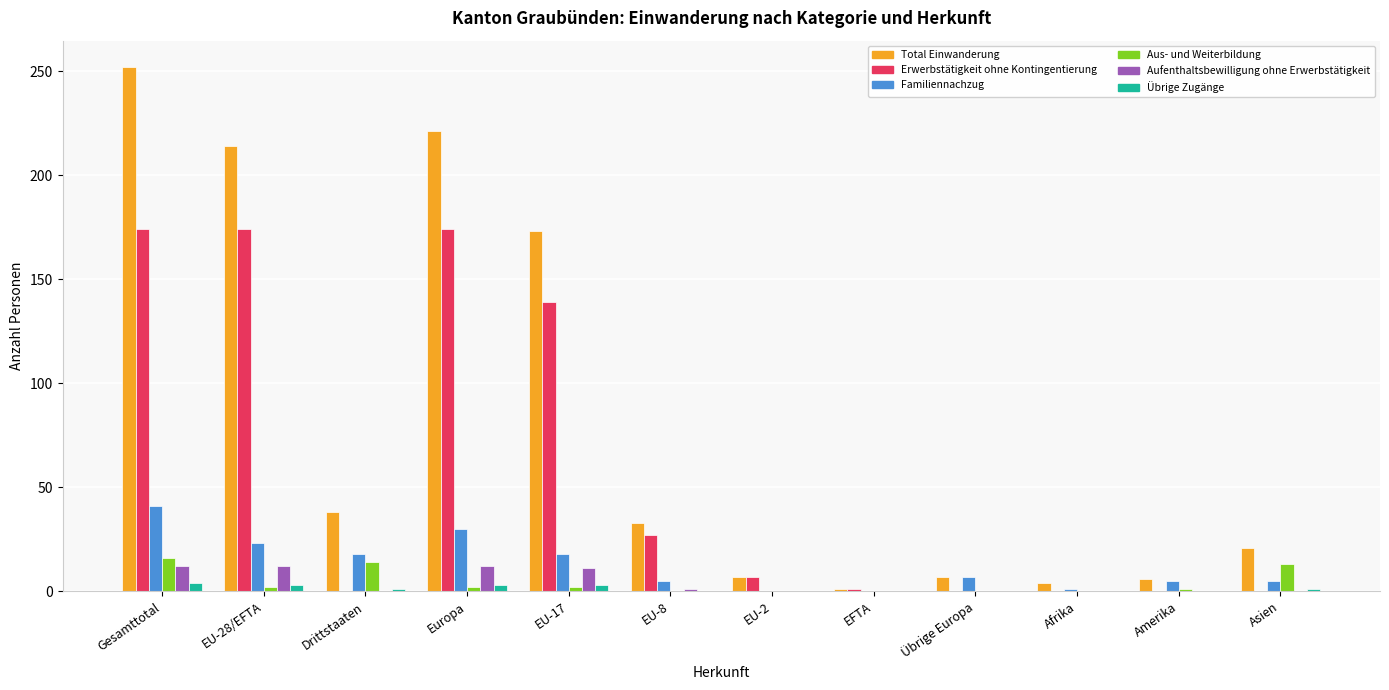

What is the sum of all Erwerbstätigkeit ohne Kontingentierung values?

696